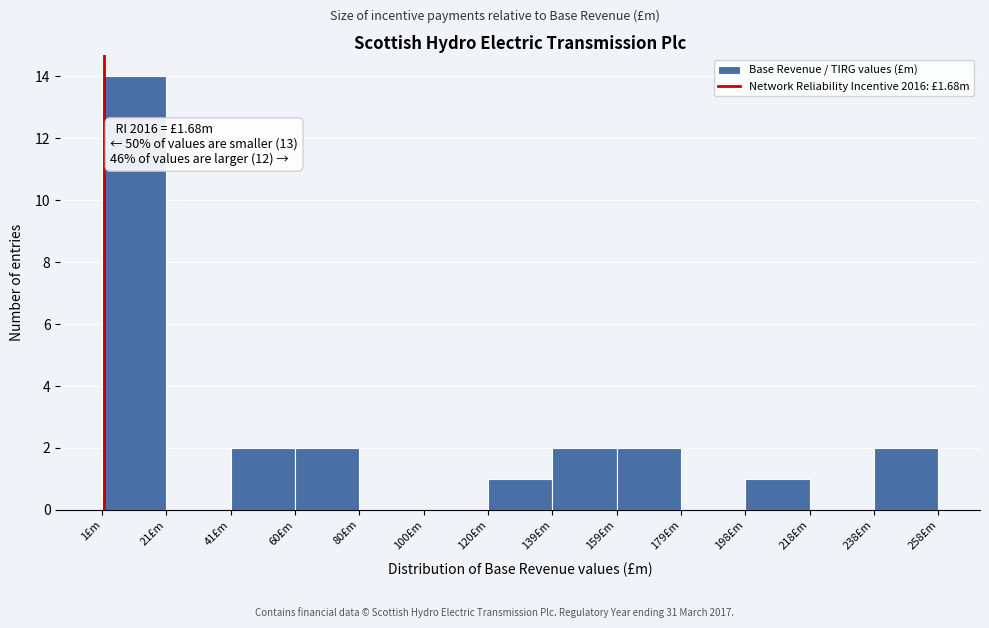

Which range on the x-axis has the tallest bar?

2 to 20